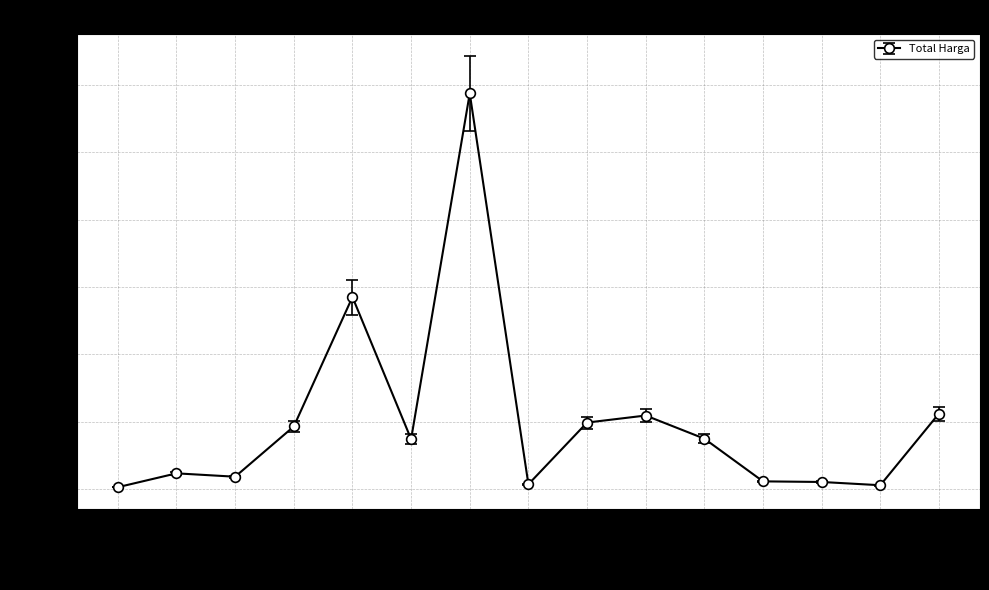

Is this an area chart (filled region under the line)?

No